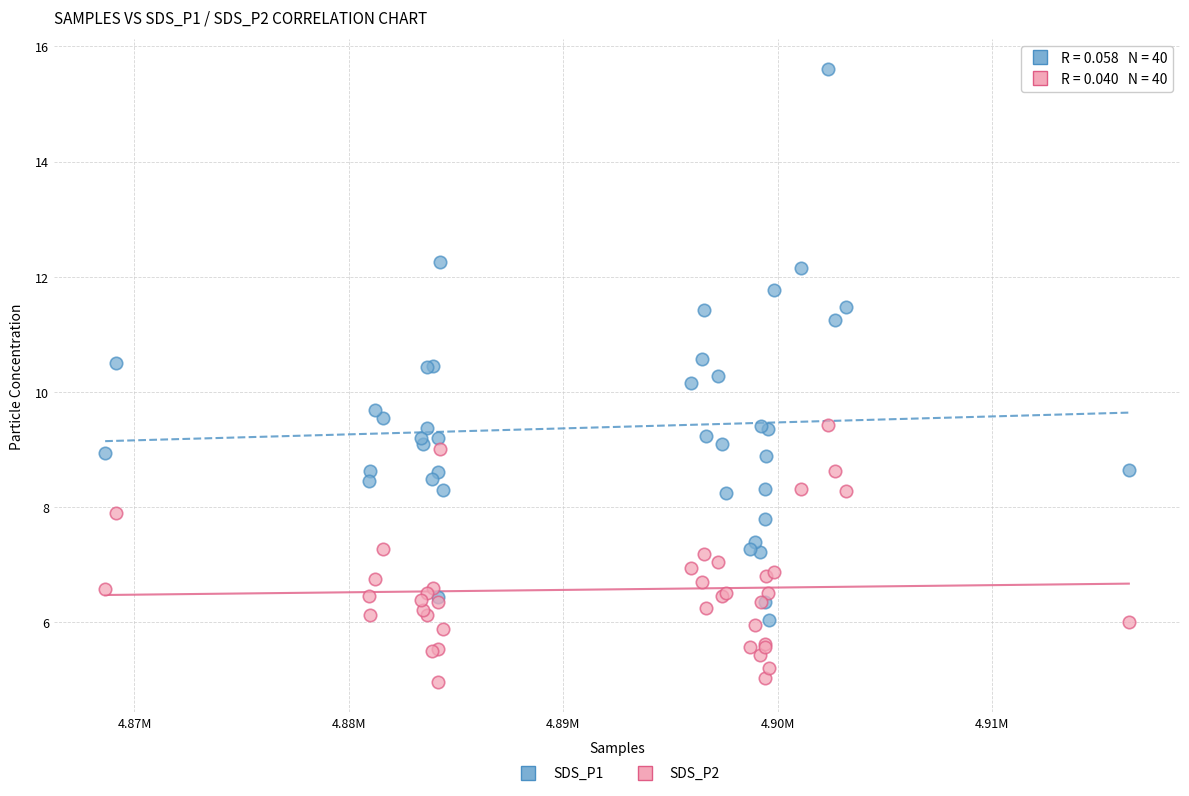

Which series contains the lowest Y value?

SDS_P2